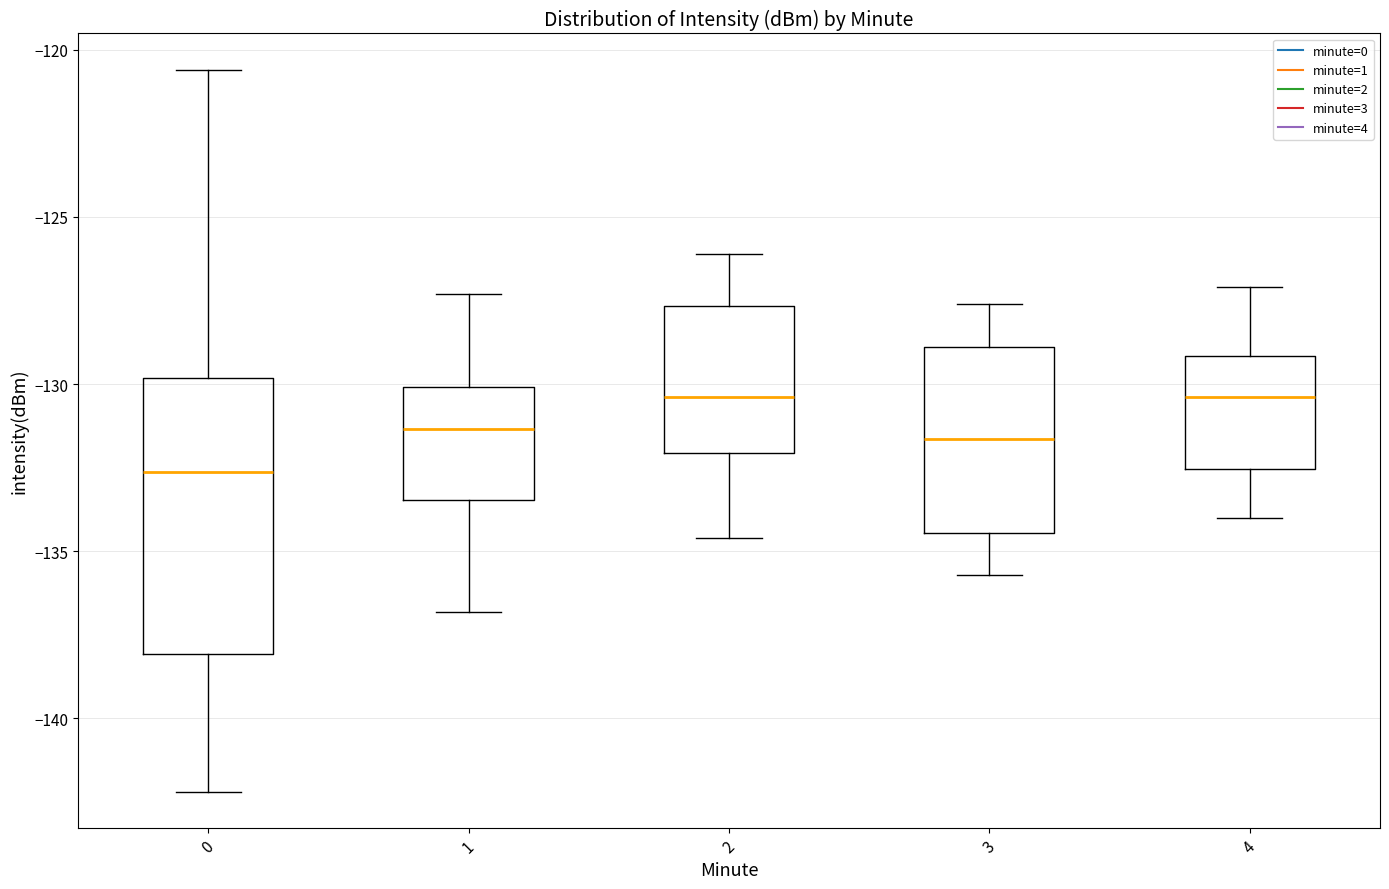

Comparing the boxes themselves (not the whiskers), which one is the tallest?

0